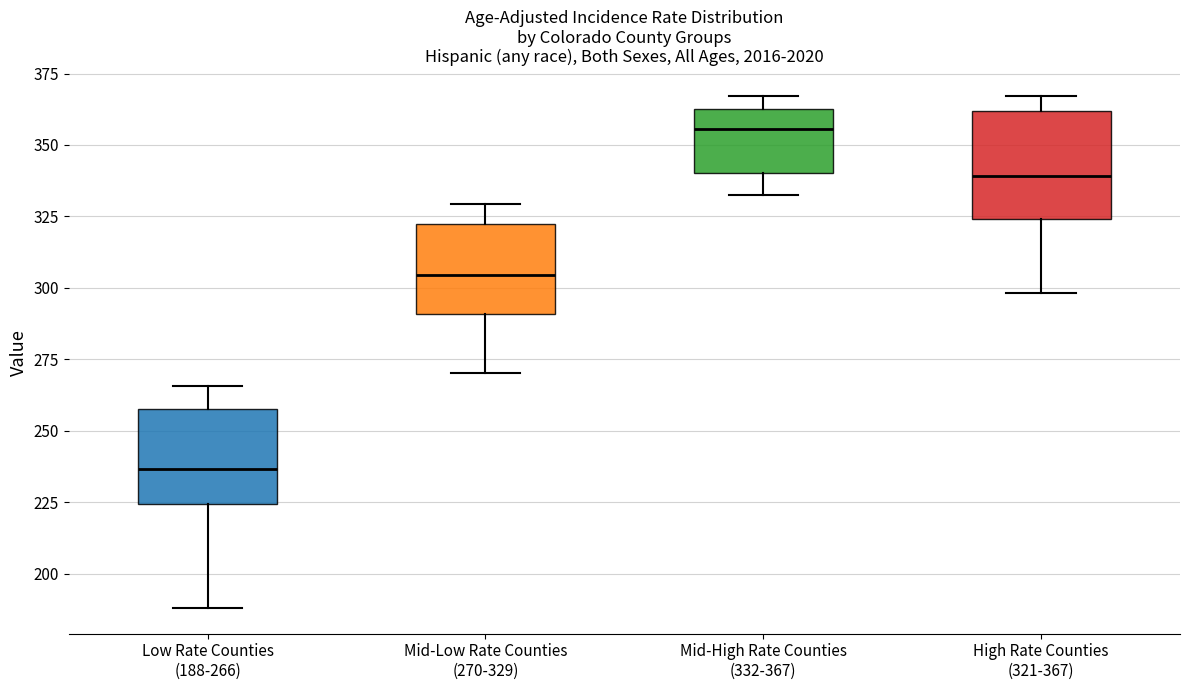

Where is the lower edge of the box for Mid-High Rate Counties (332-367) on the y-axis? The values are not printed on the chart, so give them approximately, as read against the axis.

340